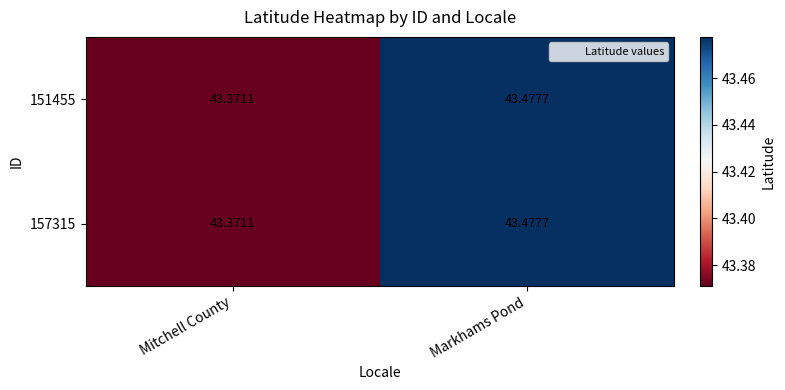

List the labels in order of 151455 value, smallest first.

Mitchell County, Markhams Pond